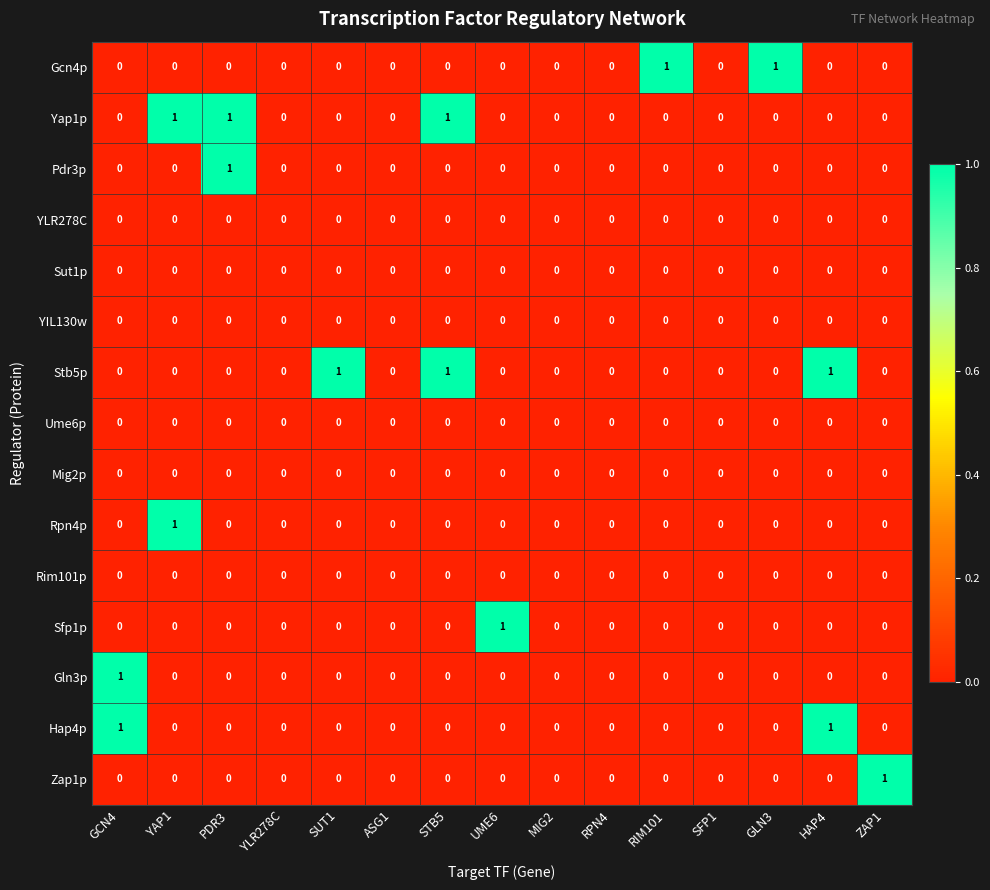

The value of Zap1p at MIG2 is 0. True or false?

True